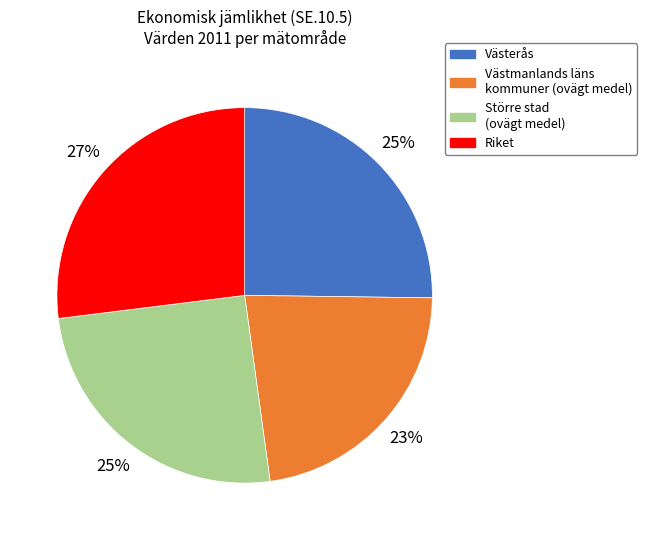

Does Riket represent more than half of the total?

No